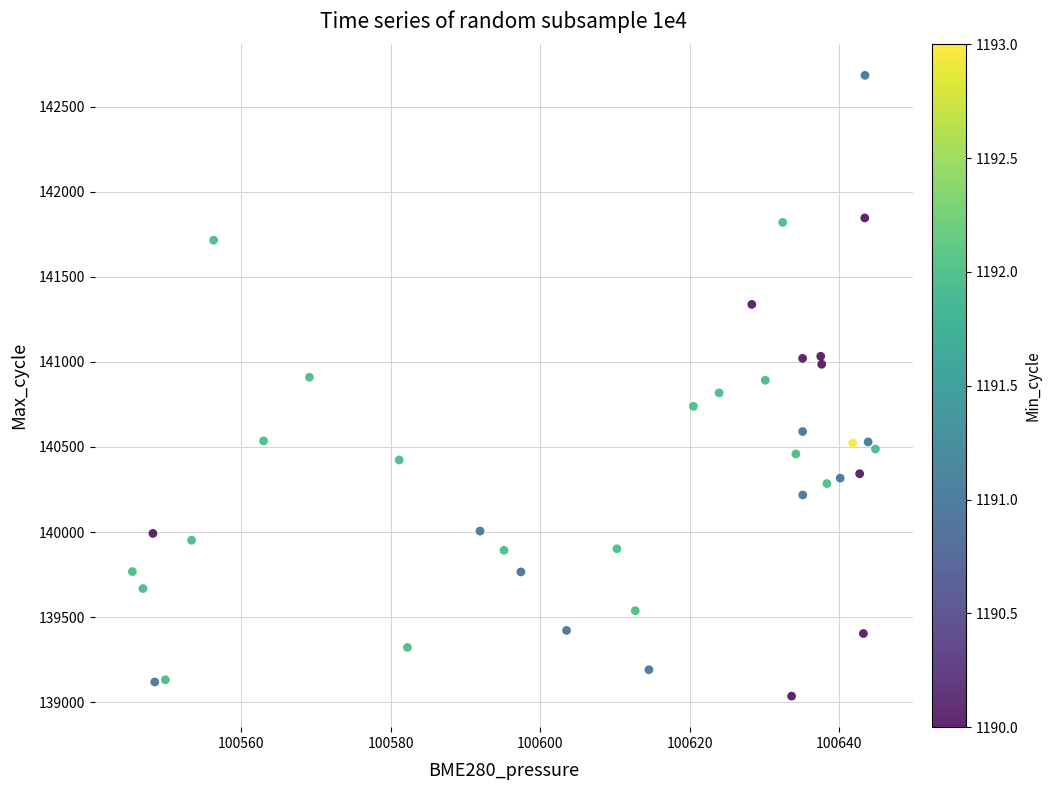

What is the range of Y values (max minus min)?

3648